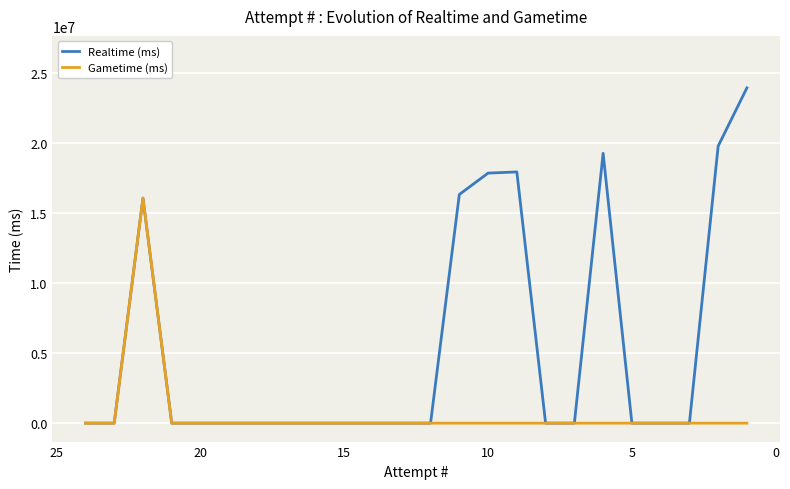

Reading left to right, extract all data points from this chart.

Realtime (ms): 0	0	16078570	0	0	0	0	0	0	0	0	0	0	16337300	17865201	17949279	0	0	19281323	0	0	0	19795200	23955790
Gametime (ms): 0	0	16078570	0	0	0	0	0	0	0	0	0	0	0	0	0	0	0	0	0	0	0	0	0